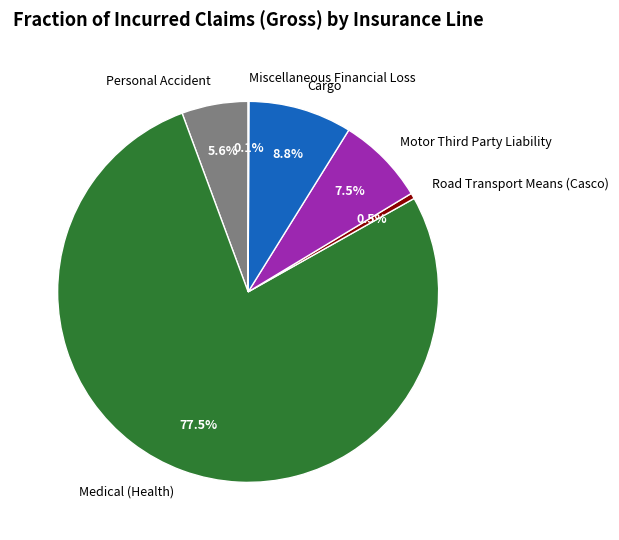

To the nearest percent, what is the combined percentage of Cargo and Personal Accident?

14%